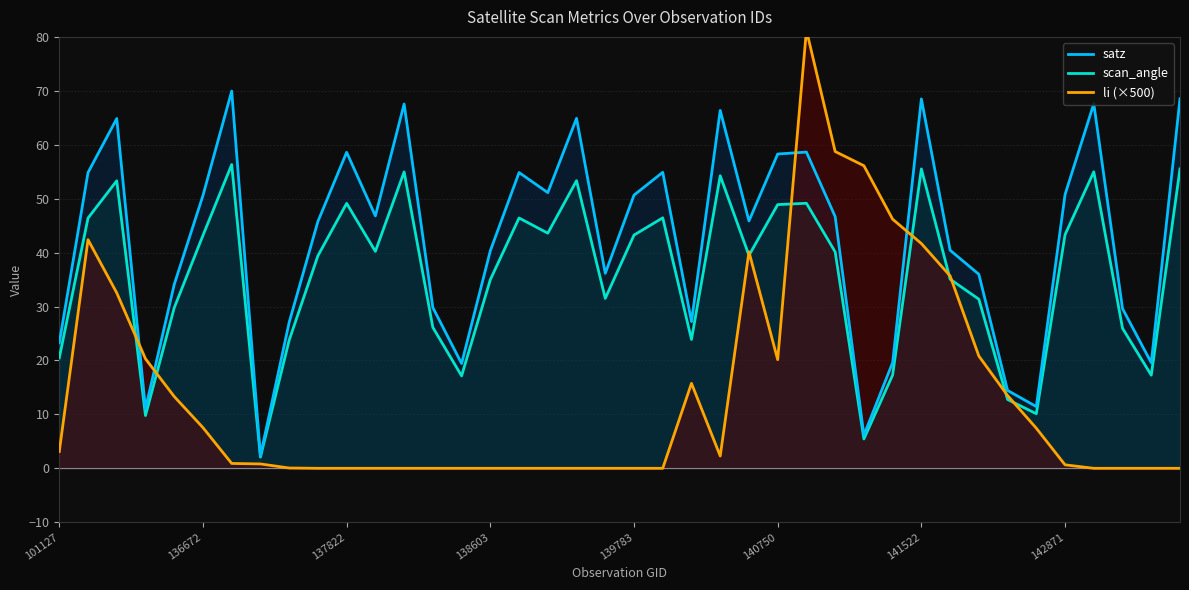

Between 28 and 29, which series saw the biggest shift?

satz